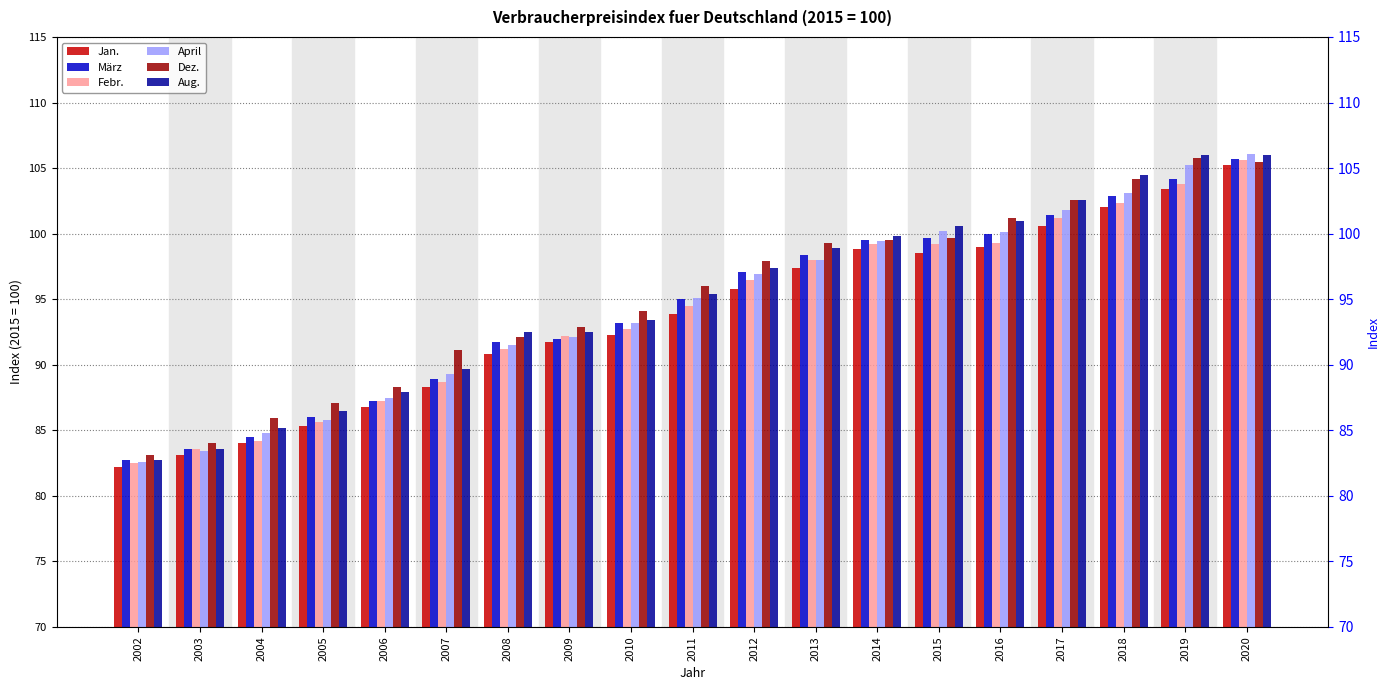

Which series has the largest total across all categories?

Dez.